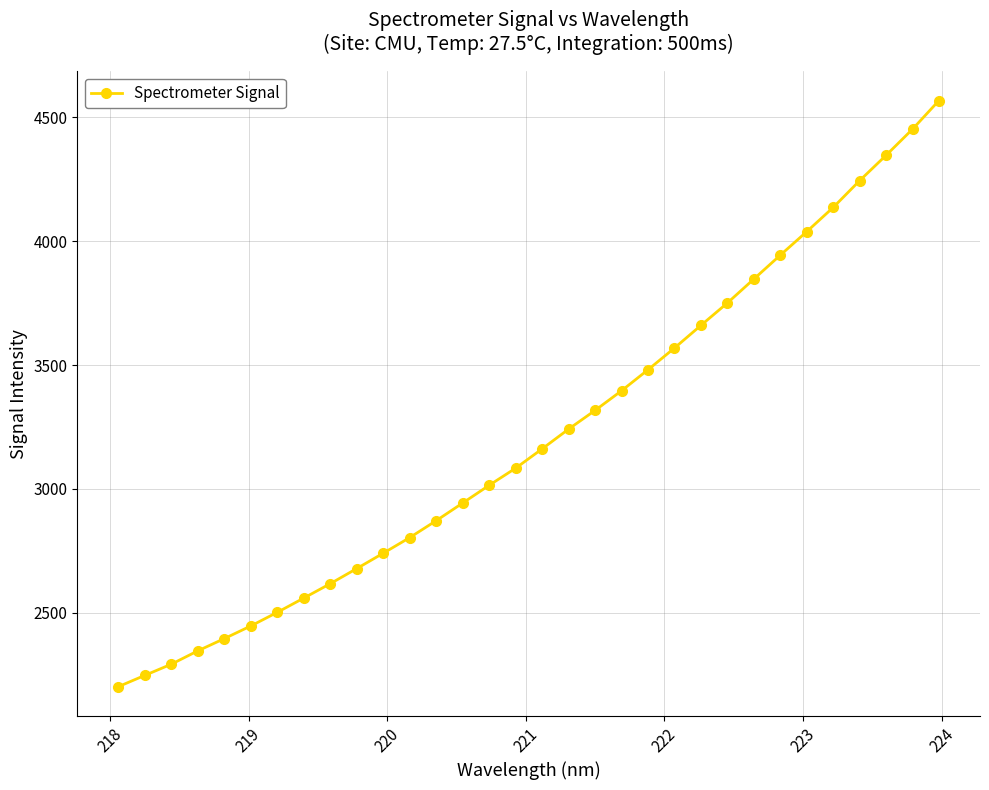

What is the value of the 5th point from the left?

2395.8